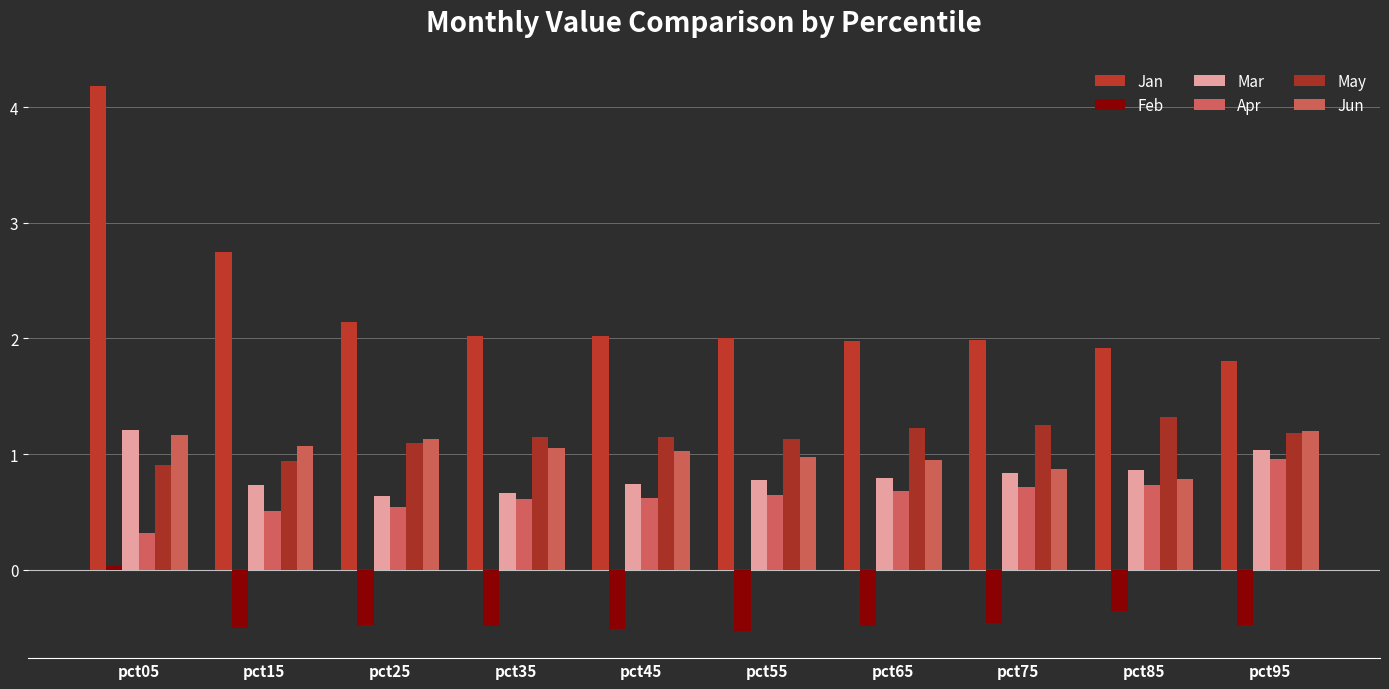

Reading left to right, what are all the values shown in this chart?

Jan: 4.2	2.7	2.1	2.0	2.0	2.0	2.0	2.0	1.9	1.8
Feb: 0.0	-0.5	-0.5	-0.5	-0.5	-0.5	-0.5	-0.5	-0.4	-0.5
Mar: 1.2	0.7	0.6	0.7	0.7	0.8	0.8	0.8	0.9	1.0
Apr: 0.3	0.5	0.5	0.6	0.6	0.6	0.7	0.7	0.7	1.0
May: 0.9	0.9	1.1	1.1	1.1	1.1	1.2	1.2	1.3	1.2
Jun: 1.2	1.1	1.1	1.1	1.0	1.0	0.9	0.9	0.8	1.2